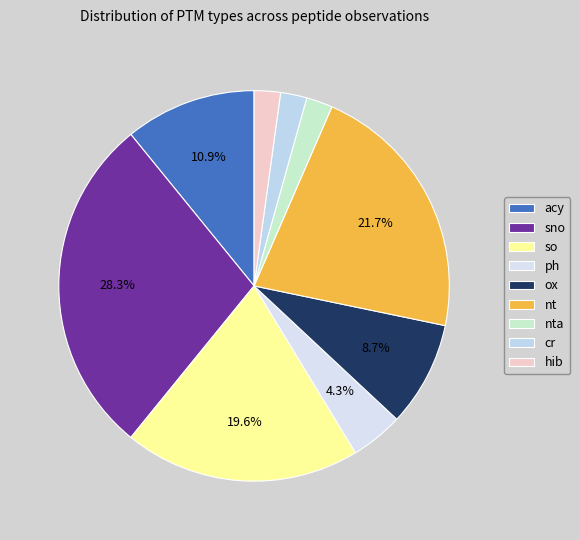

Does nt account for over 50% of the chart?

No